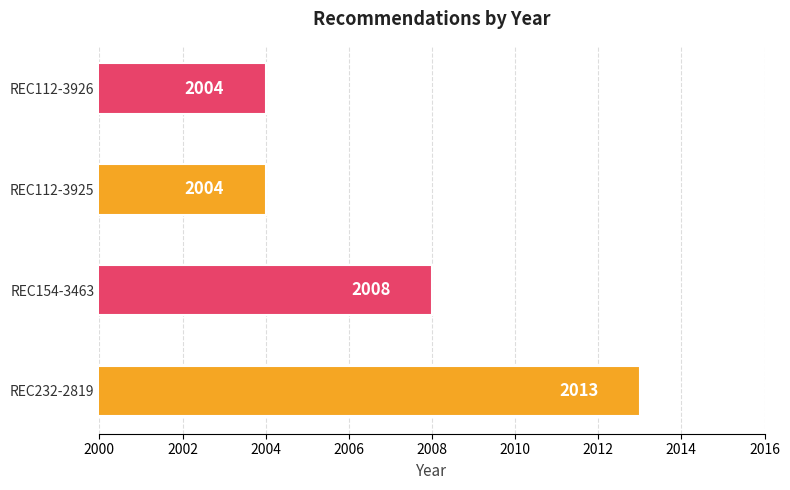

What is the sum of all values?

8029